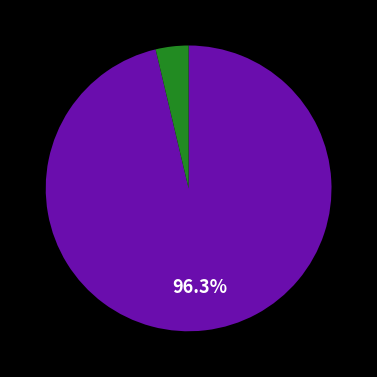

Is there any slice that represents more than half of the pie?

Yes